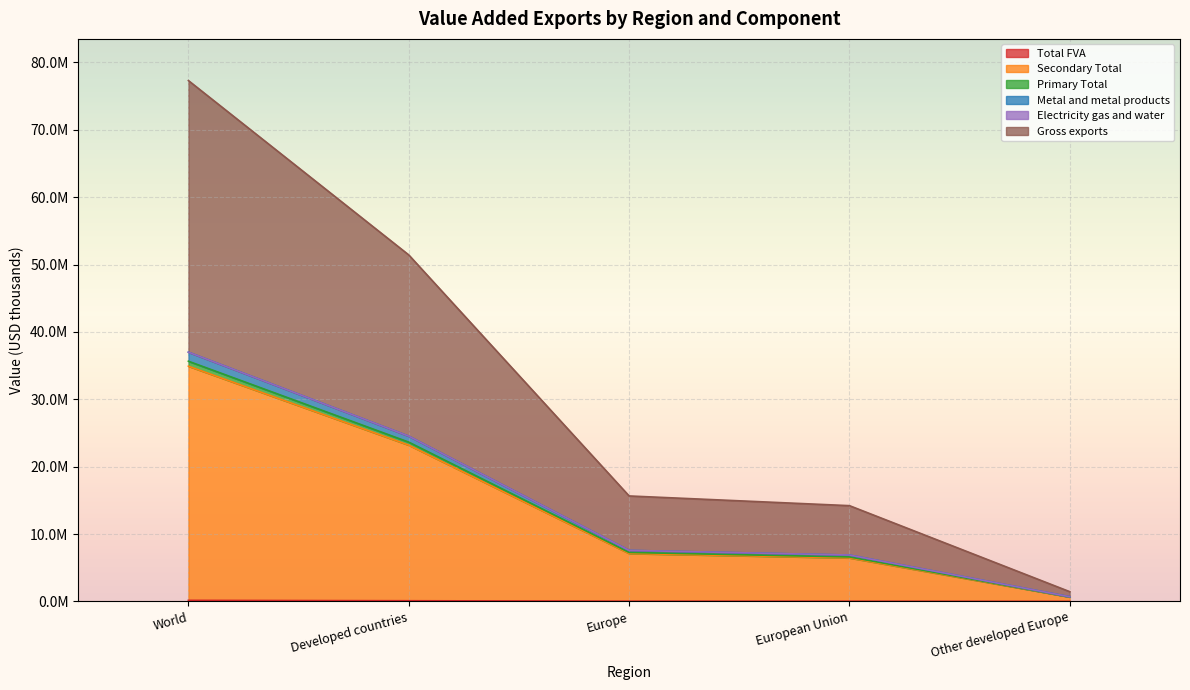

What is the label of the 1st point from the right?

Other developed Europe